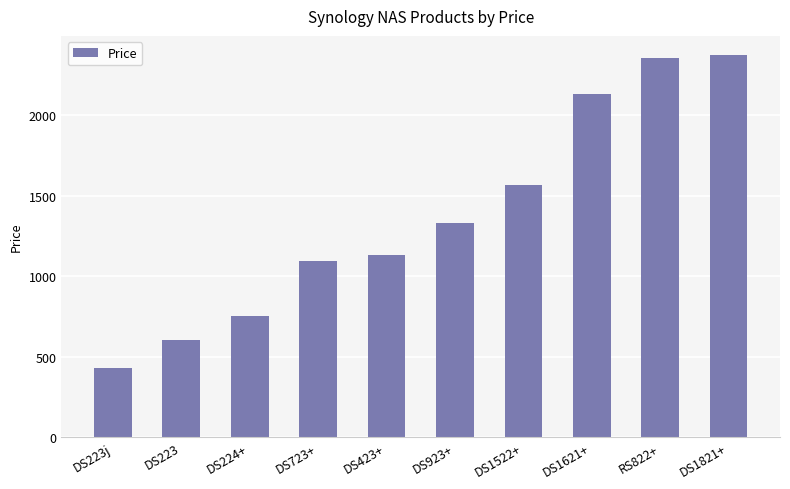

What is the change in value from DS923+ to DS1821+?

+1043.9